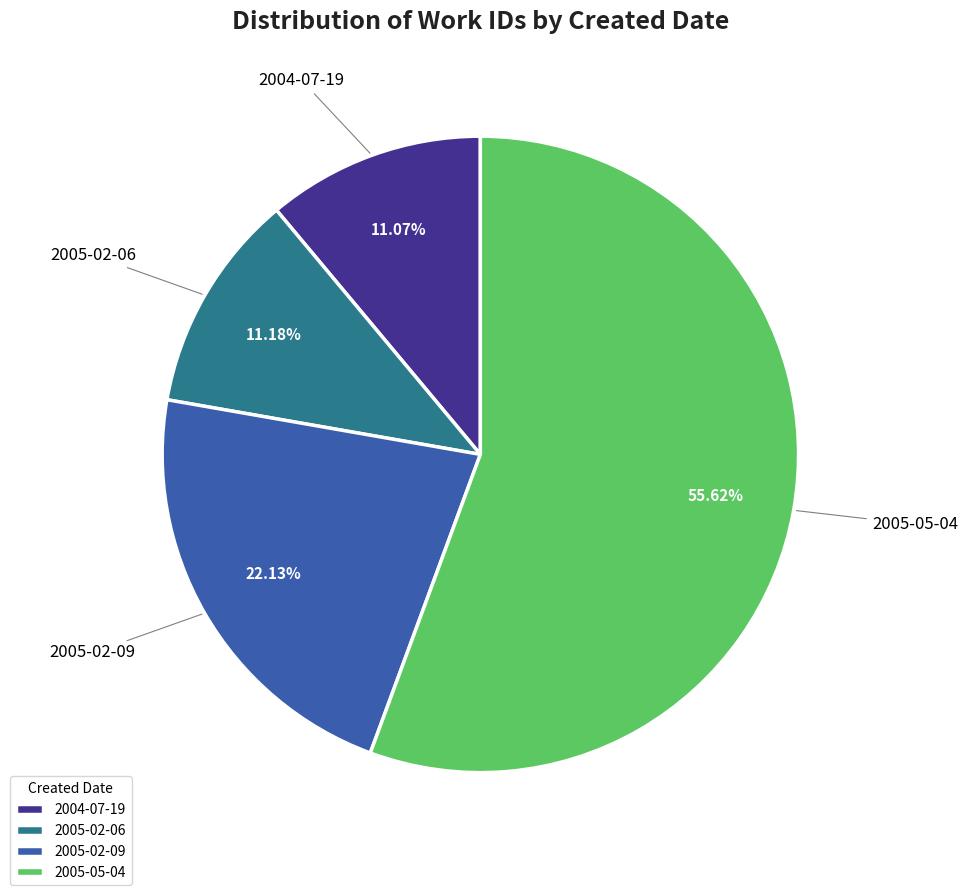

What percentage is the 2004-07-19 slice, to the nearest percent?

11%